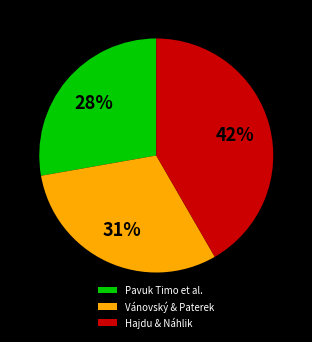

To the nearest percent, what percentage of the pie is Pavuk Timo et al.?

28%